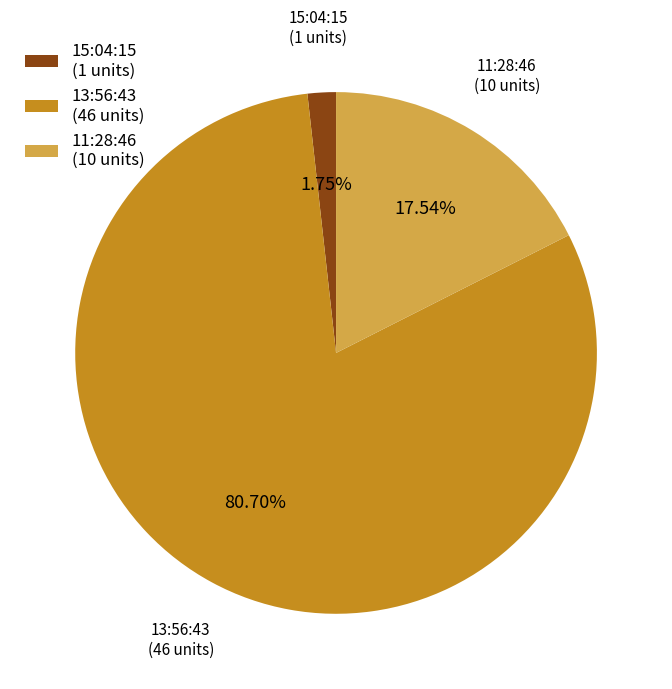

Between 11:28:46 (10 units) and 15:04:15 (1 units), which is larger?

11:28:46 (10 units)